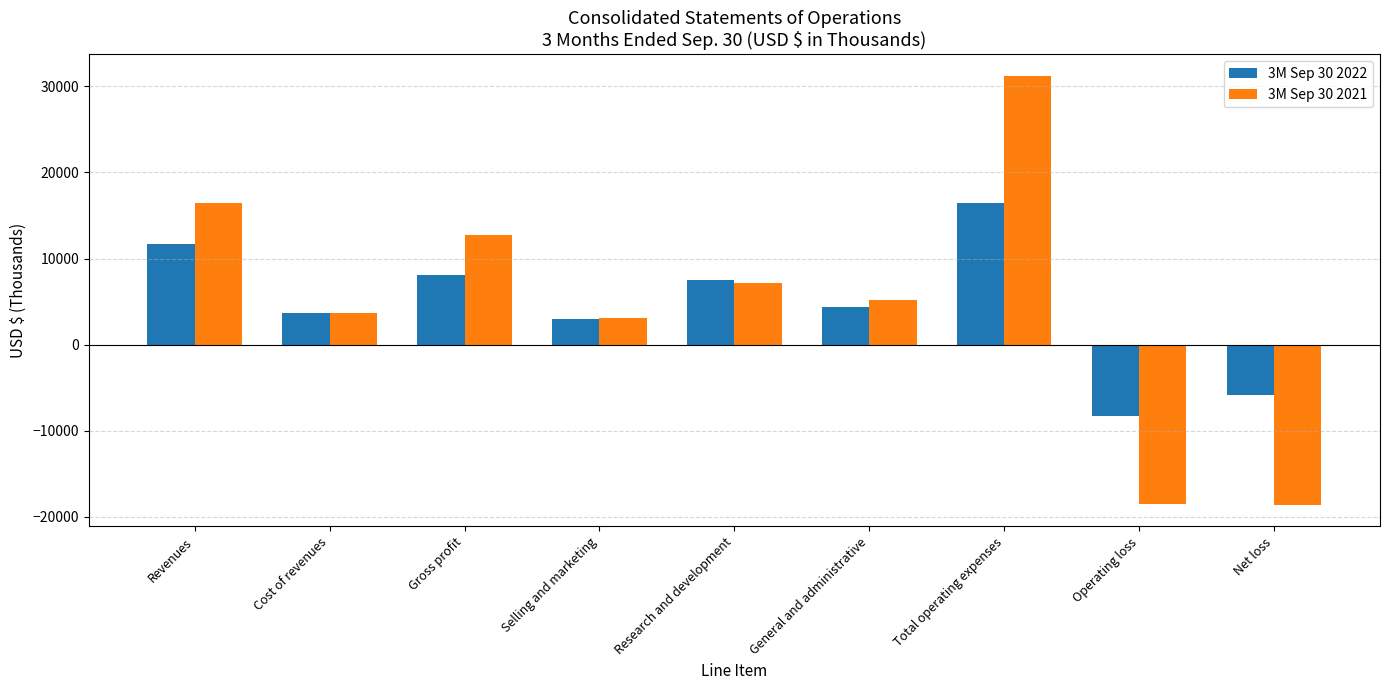

Does the chart contain any negative values?

Yes